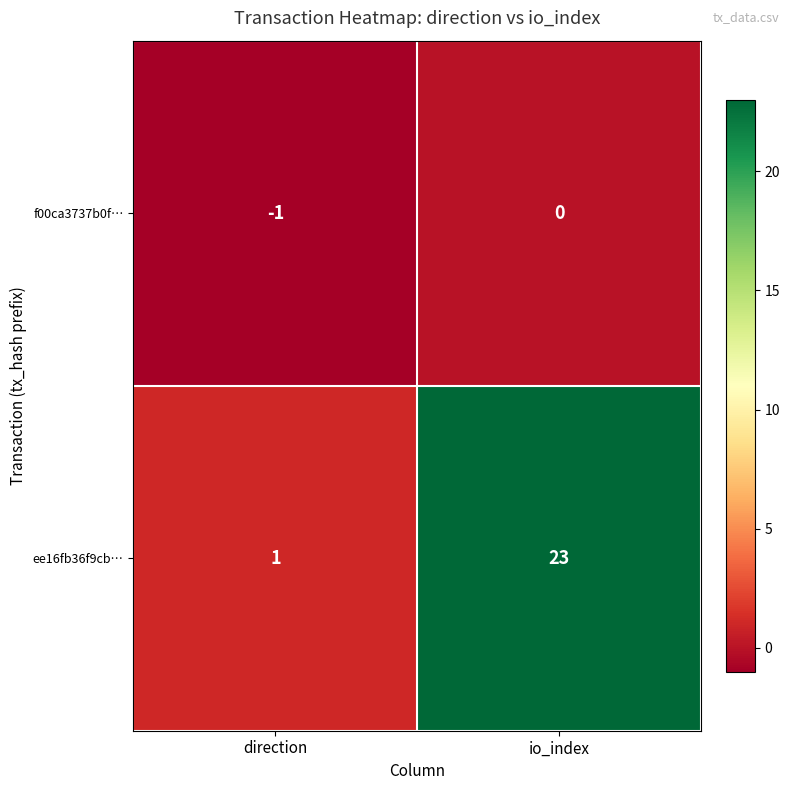

What is the greatest value displayed?

23